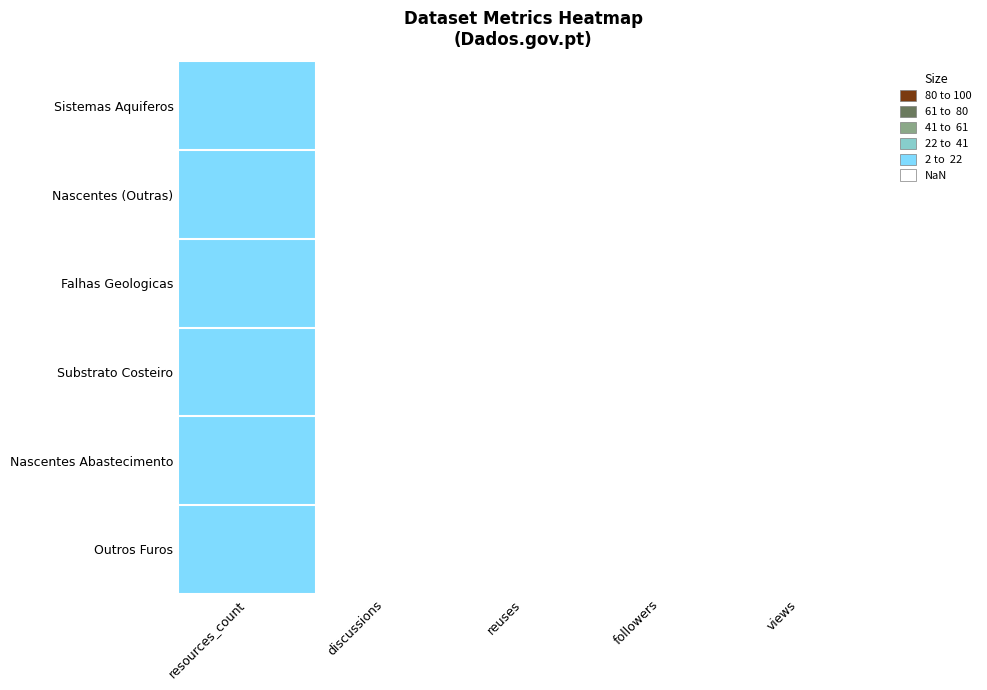

Reading right to left, transcribe all the data shown in this chart.

Sistemas Aquiferos: views=0	followers=0	reuses=0	discussions=0	resources_count=4
Nascentes (Outras): views=0	followers=0	reuses=0	discussions=0	resources_count=2
Falhas Geologicas: views=0	followers=0	reuses=0	discussions=0	resources_count=2
Substrato Costeiro: views=0	followers=0	reuses=0	discussions=0	resources_count=2
Nascentes Abastecimento: views=0	followers=0	reuses=0	discussions=0	resources_count=4
Outros Furos: views=0	followers=0	reuses=0	discussions=0	resources_count=2